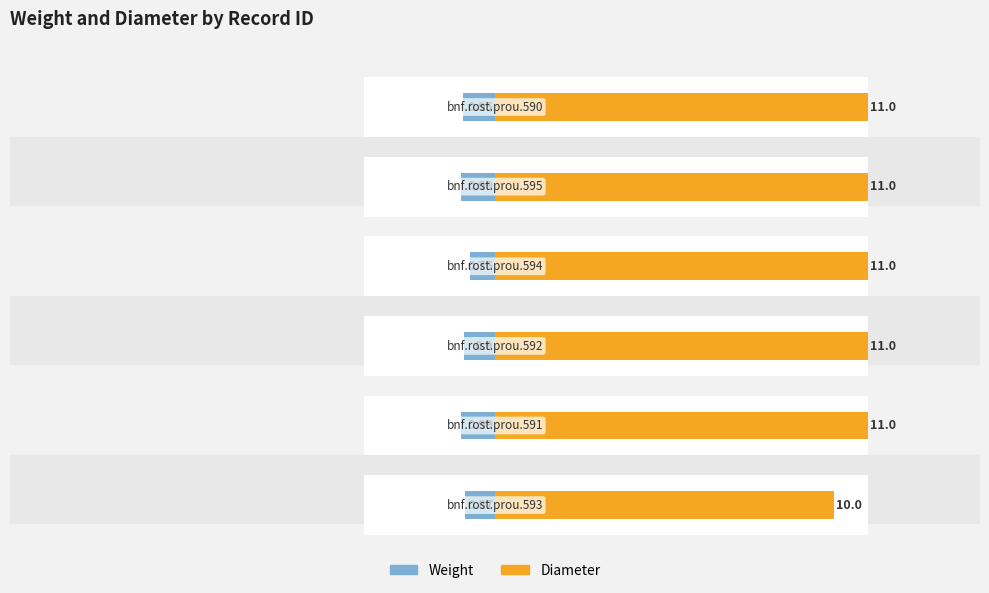

What is the difference between the maximum and minimum values in the Diameter series?

1.0